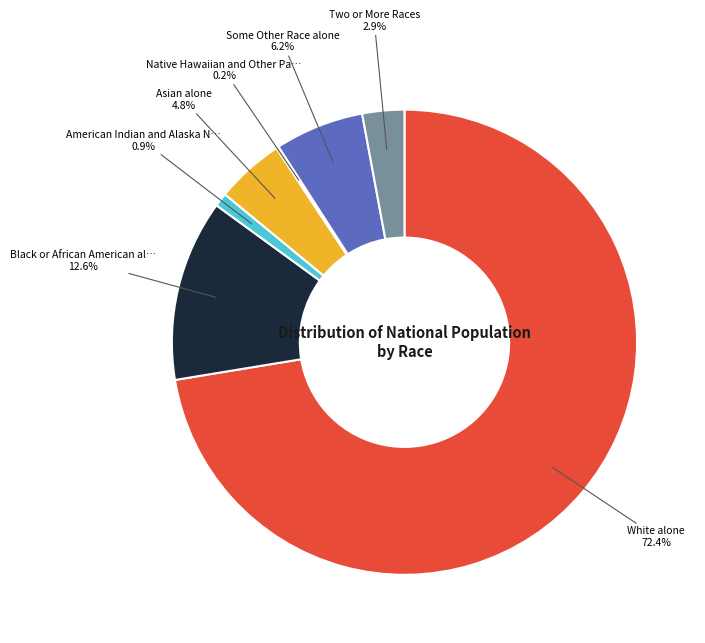

Is there any slice that represents more than half of the pie?

Yes